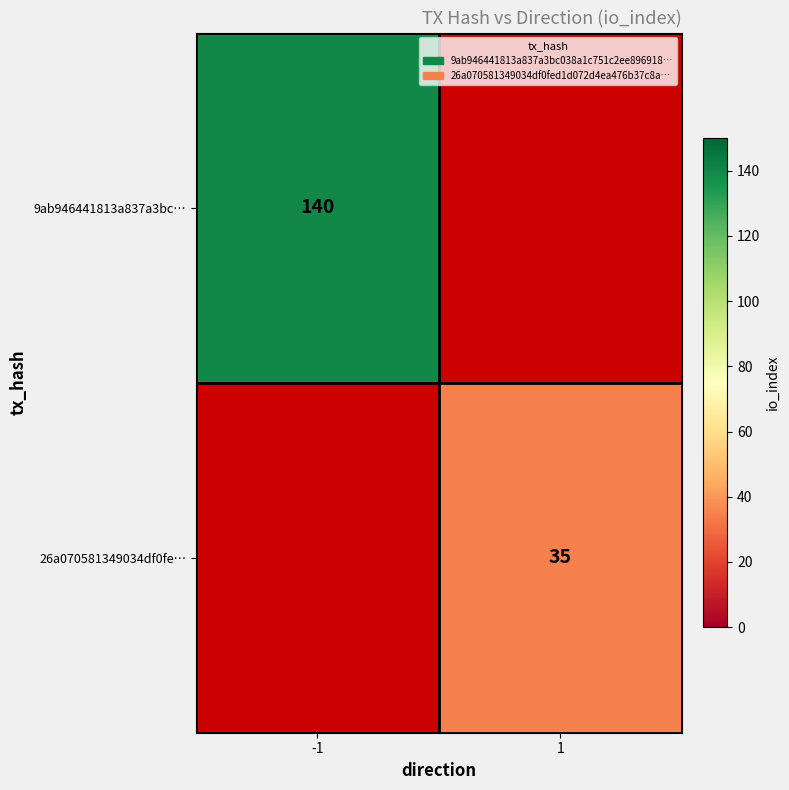

At which category does the chart reach its minimum across all series?

1